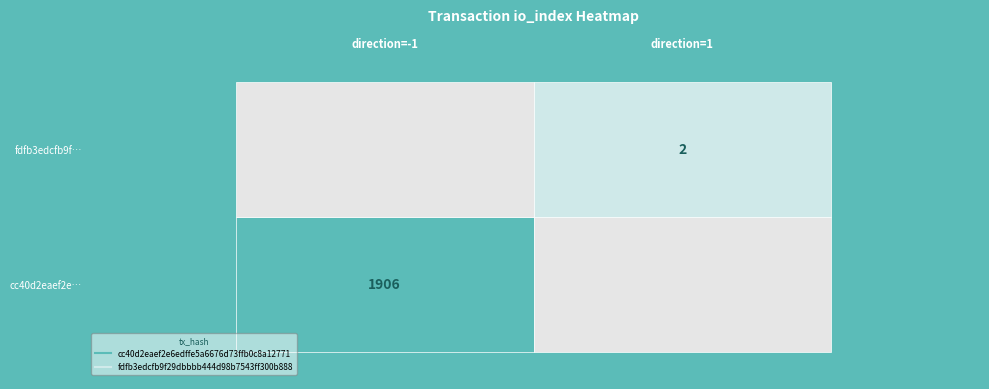

At how many categories does at least one series exceed 941?

1